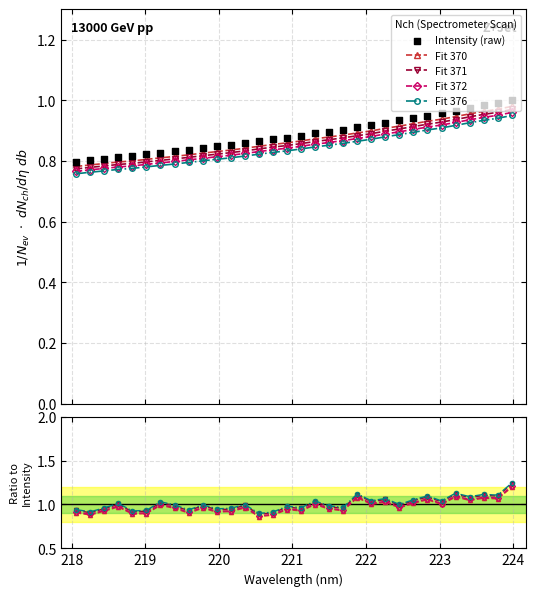

What are all the series names shown in the legend?

Fit 370, Fit 371, Fit 372, Fit 376, Intensity (raw)